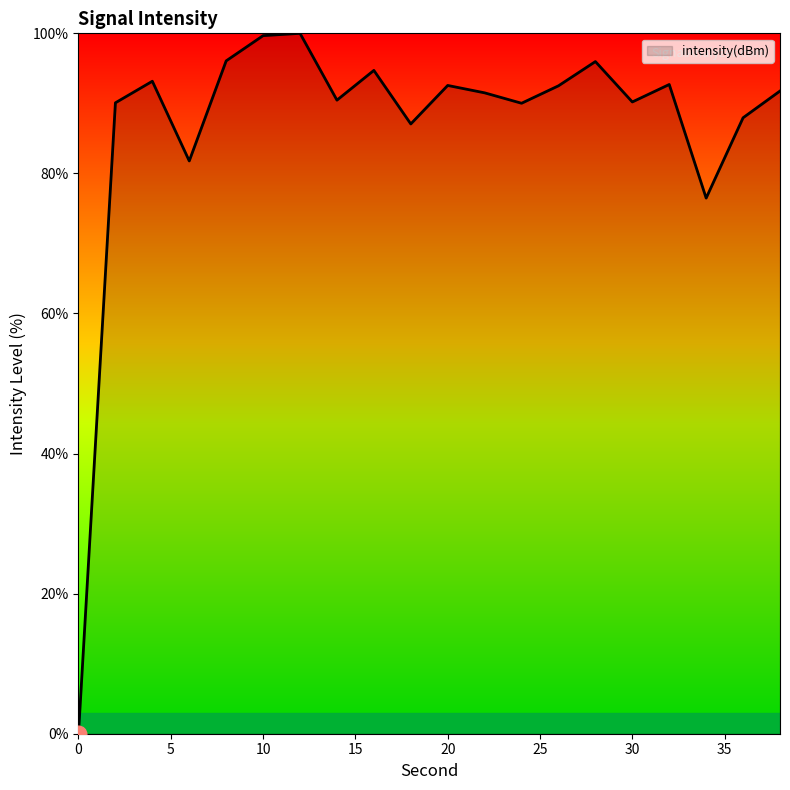

How many categories are shown in the chart?

20